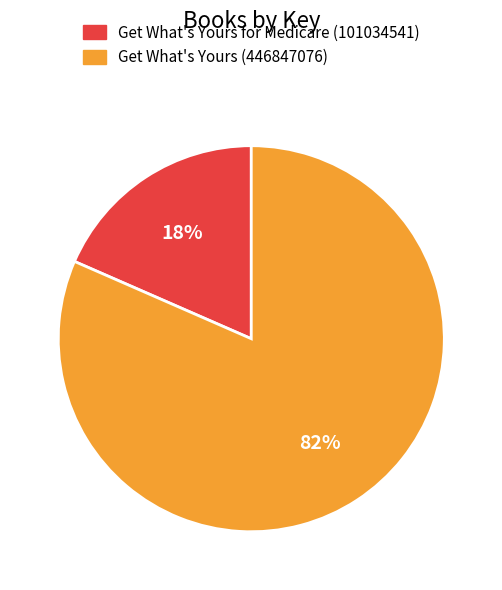

What percentage is the Get What's Yours (446847076) slice, to the nearest percent?

82%